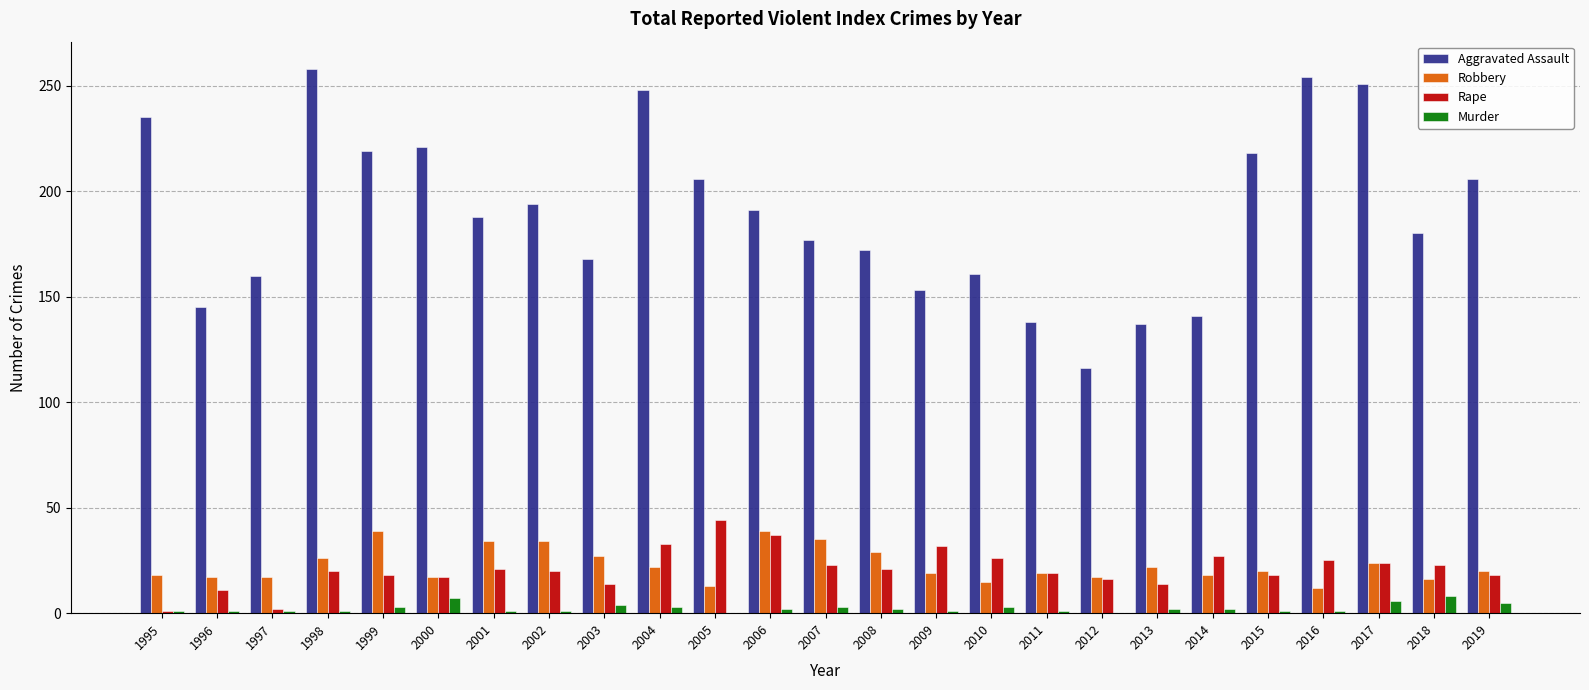

Which series changed the most between 2000 and 2017?

Aggravated Assault